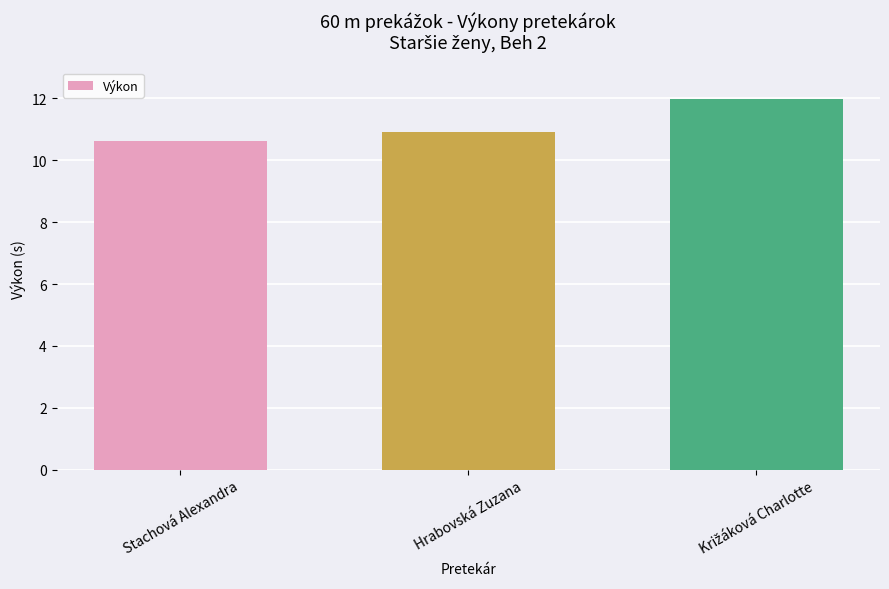

What is the maximum value shown in the chart?

12.0